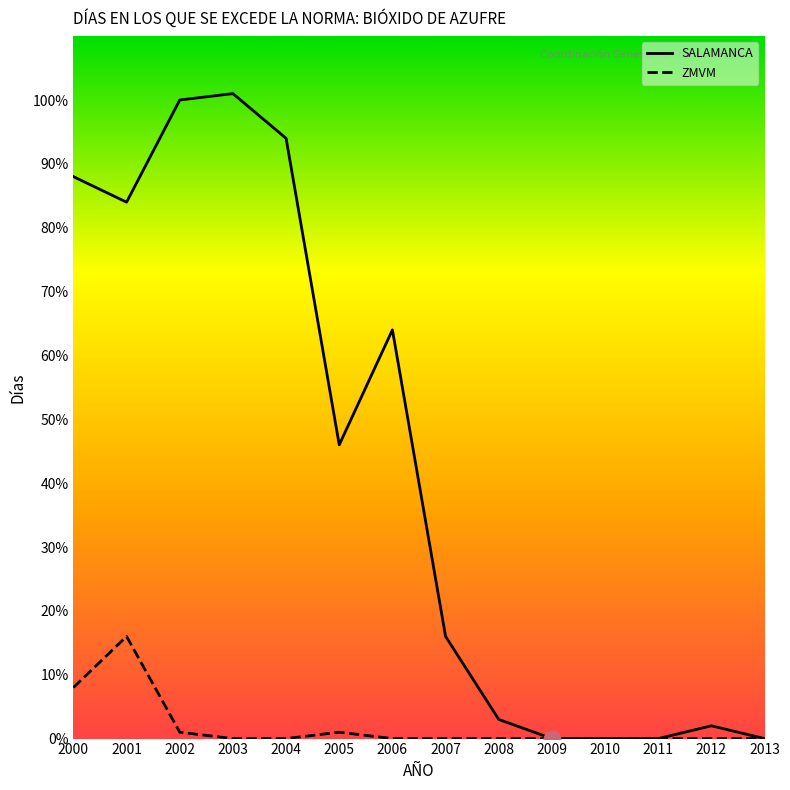

At 2005, list the series in order from largest to smallest.

SALAMANCA, ZMVM